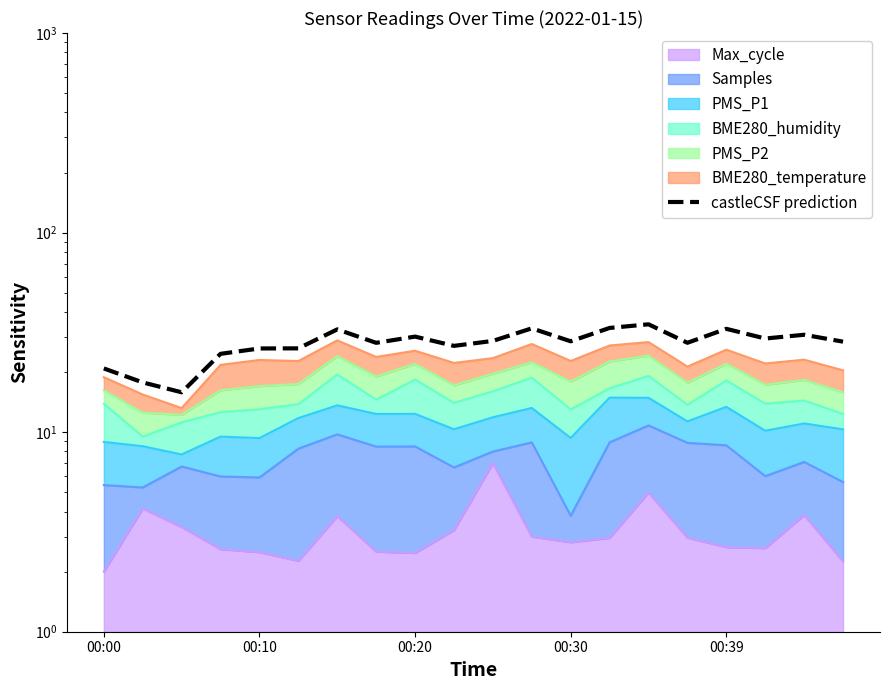

True or false: the data shows 34.7 at 14.

True